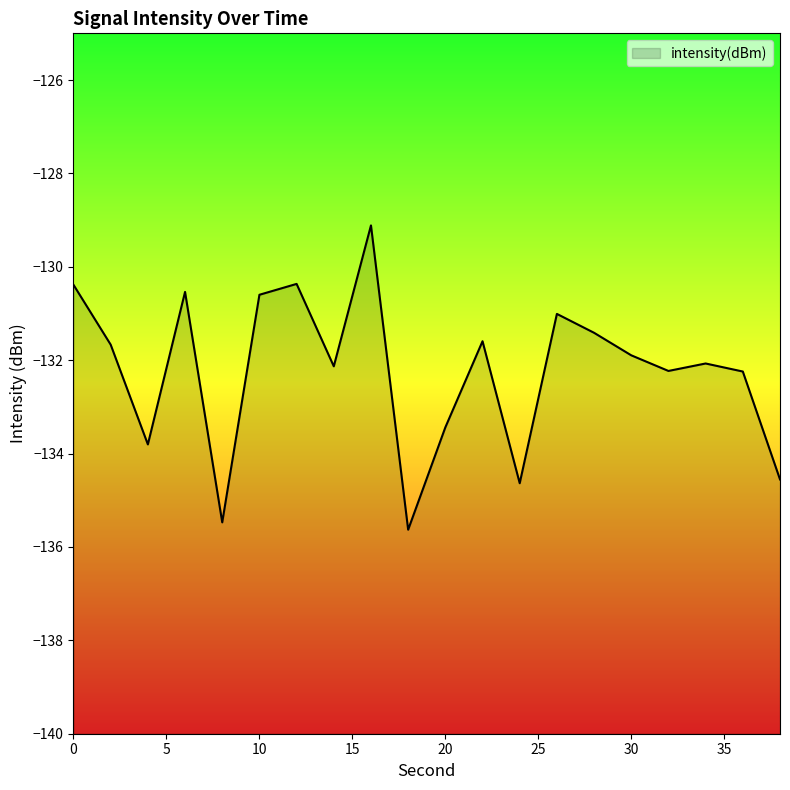

What is the value of the 9th point from the left?

-129.1